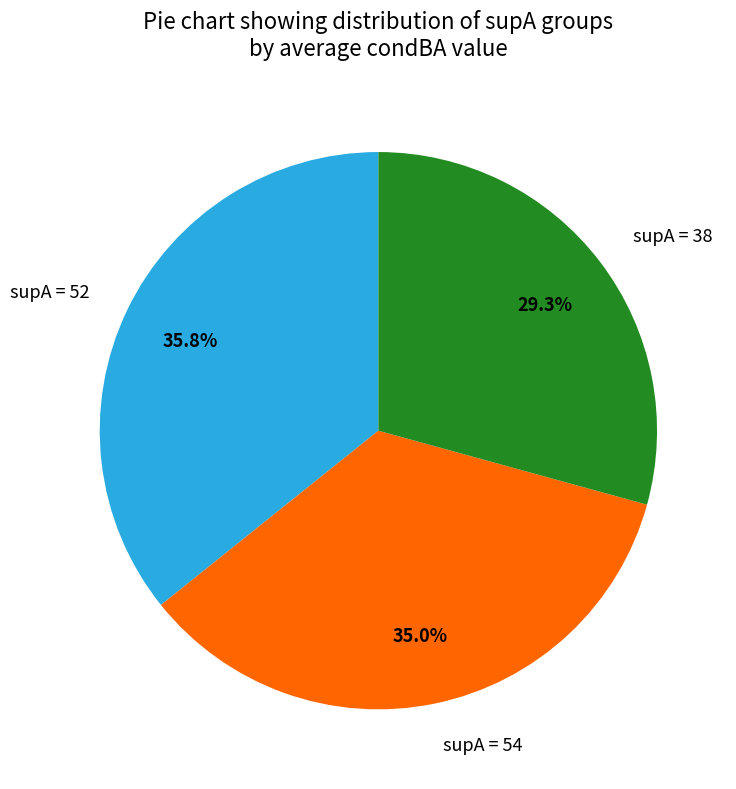

How much of the chart is everything except supA = 38?

70.7%